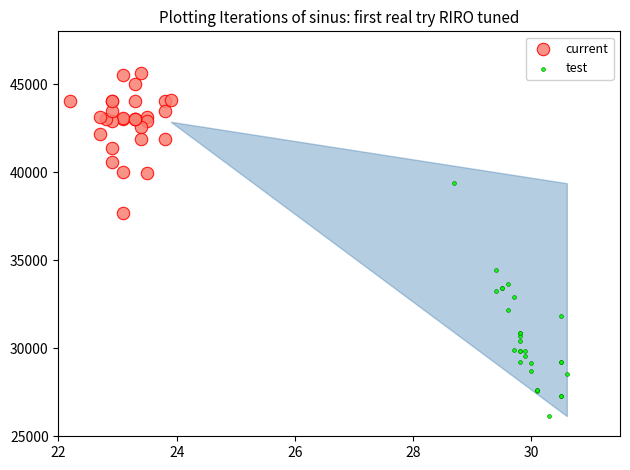

Which series has the widest spread of Y values?

test